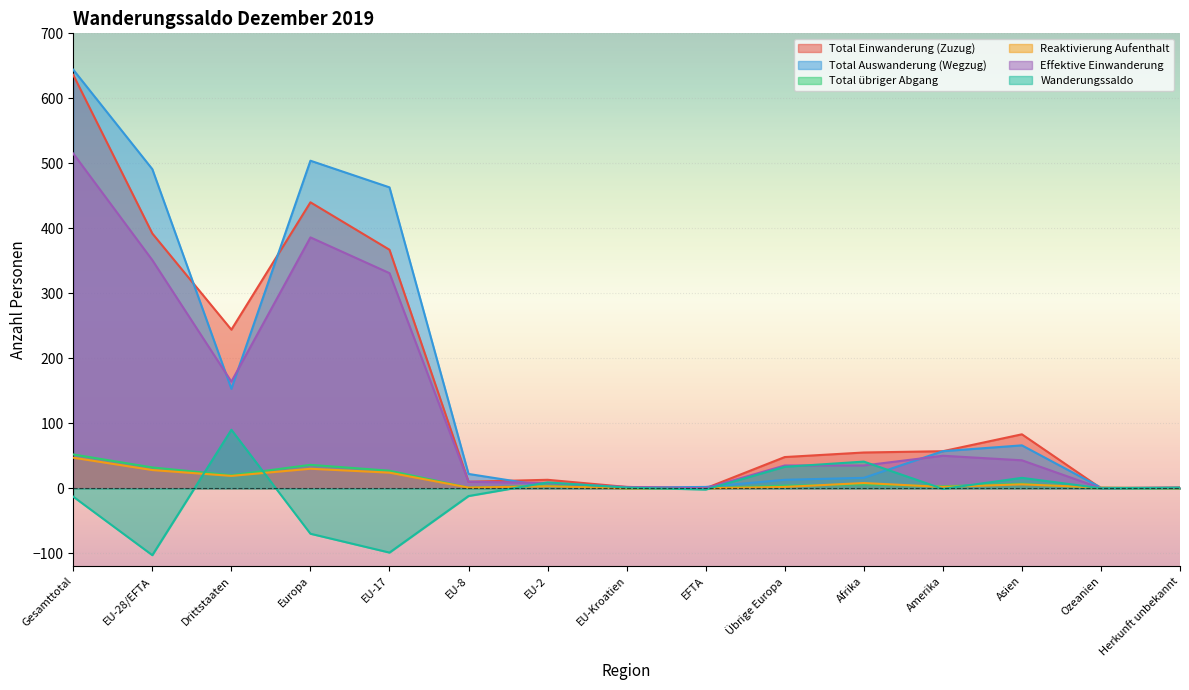

What is the difference between the second highest and minimum values in the Effektive Einwanderung series?

386